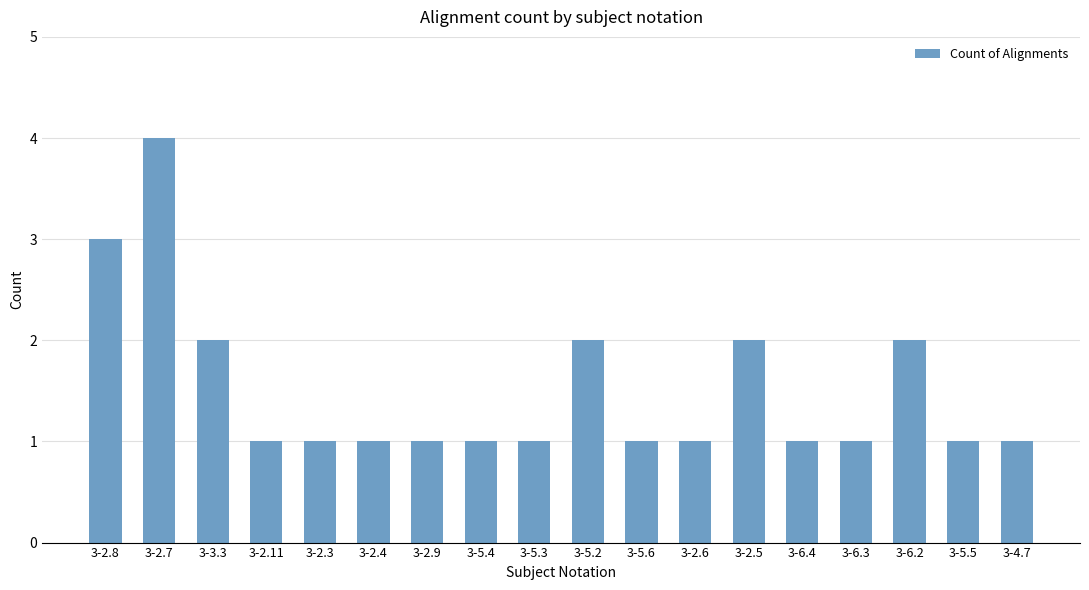

The chart shows a value of 1 at 3-2.3. True or false?

True